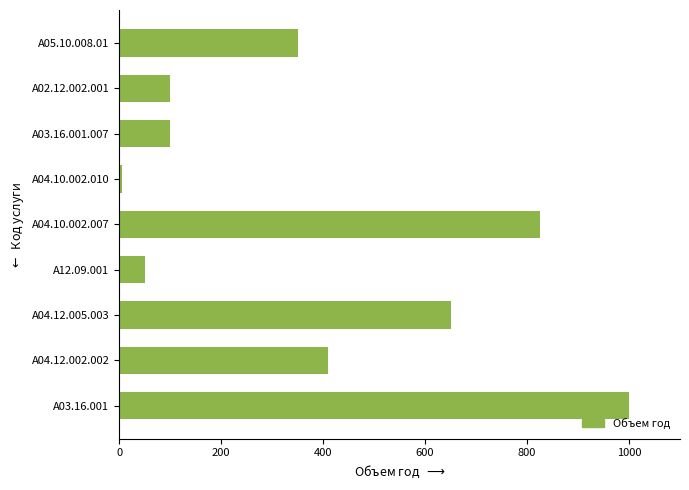

What is the average value?

388